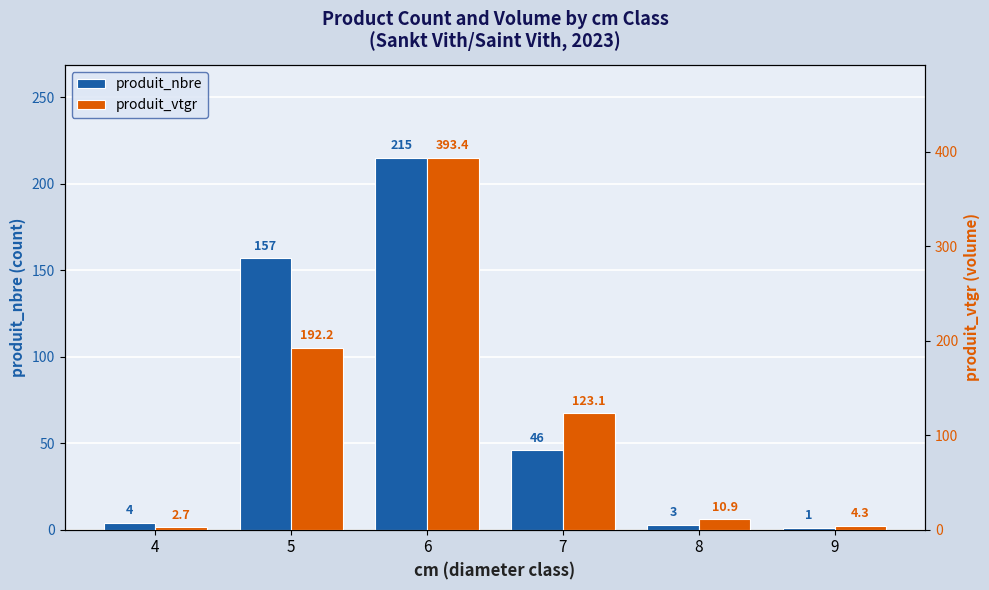

What are all the series names shown in the legend?

produit_nbre, produit_vtgr